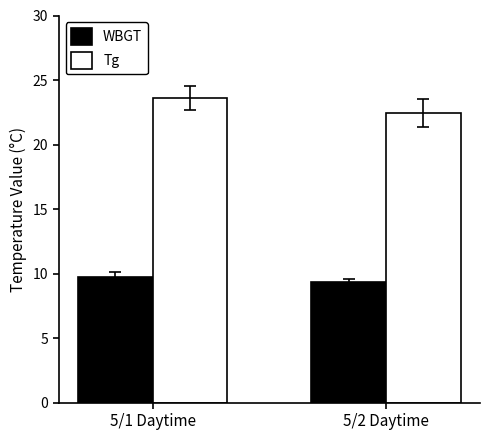

The WBGT series shows 9.3 at 5/2 Daytime. True or false?

True